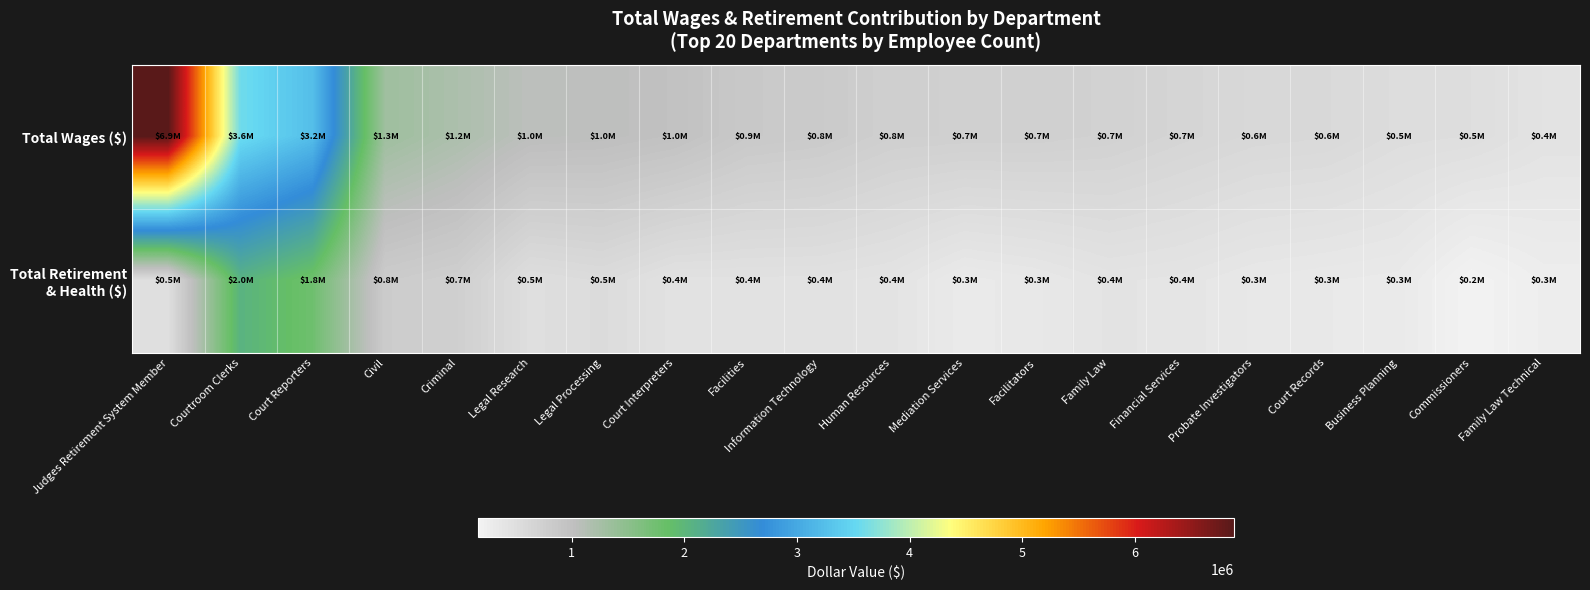

Rank the series by their maximum value, from lowest to highest.

Total Retirement & Health ($), Total Wages ($)